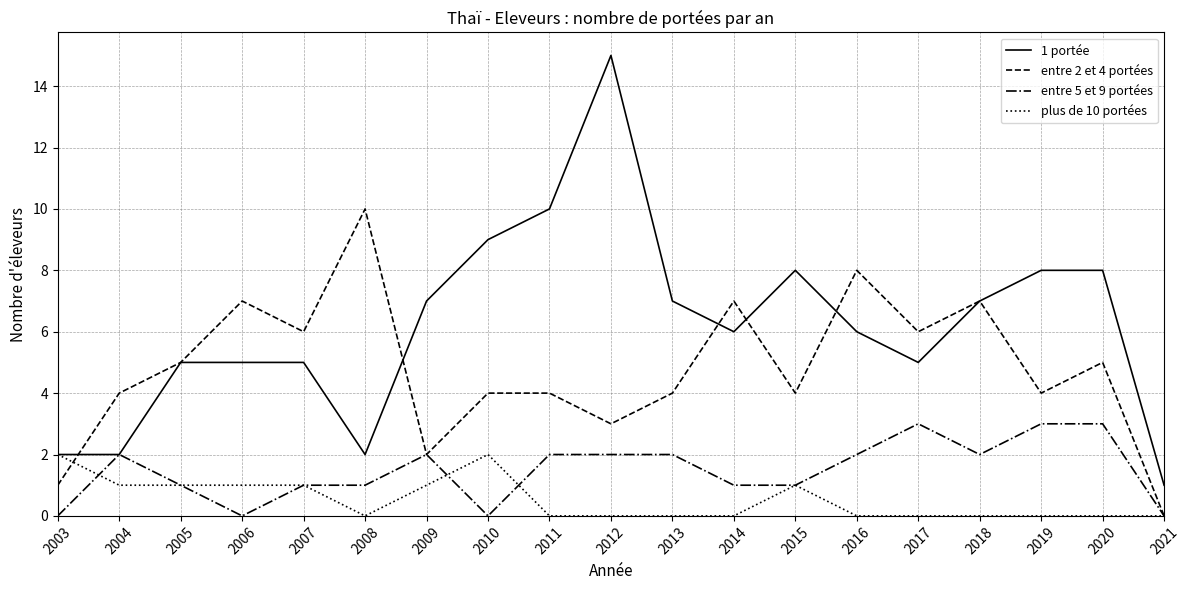

Is the value of entre 2 et 4 portées at 2005 greater than the value of entre 5 et 9 portées at 2009?

Yes